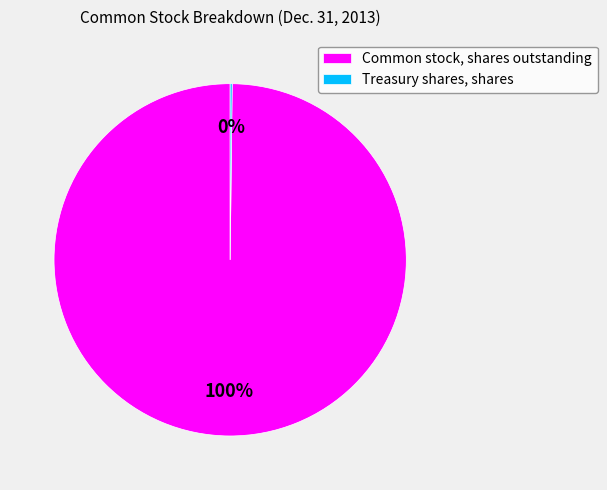

Which category has the biggest portion of the pie?

Common stock, shares outstanding